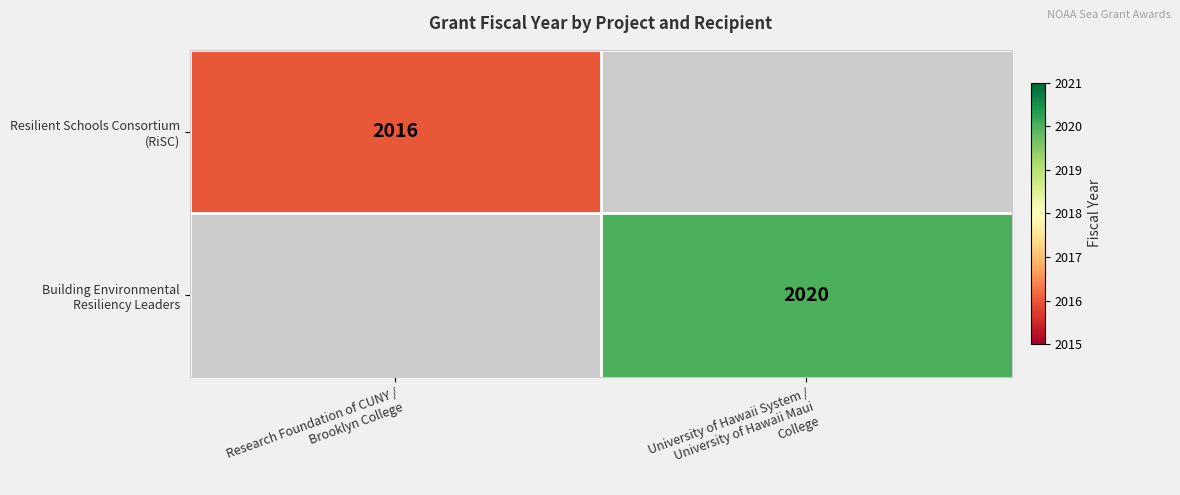

Which label corresponds to the largest value in the chart?

University of Hawaii System /
University of Hawaii Maui
College